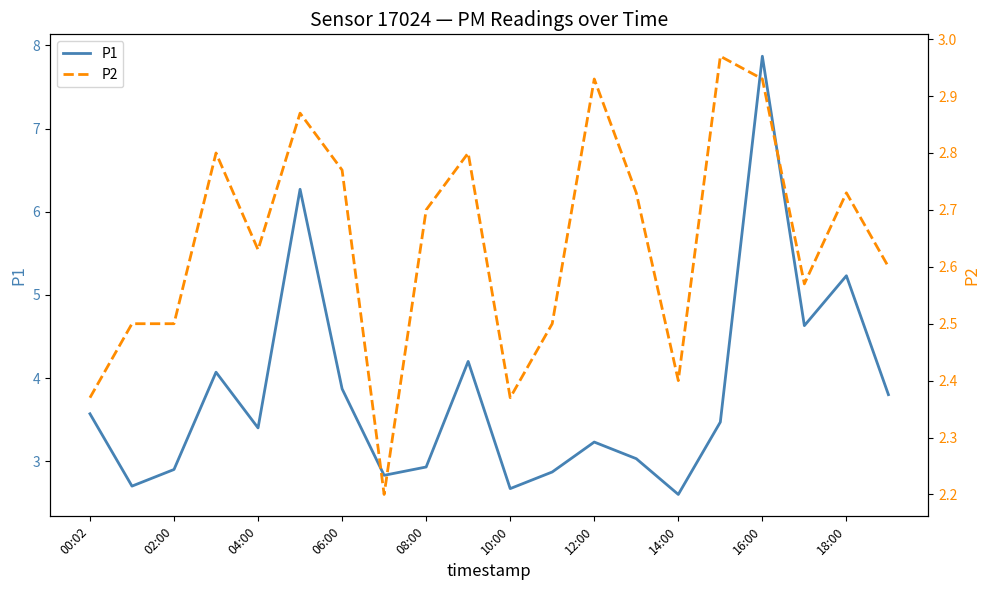

True or false: P2 and P1 intersect in this chart.

False